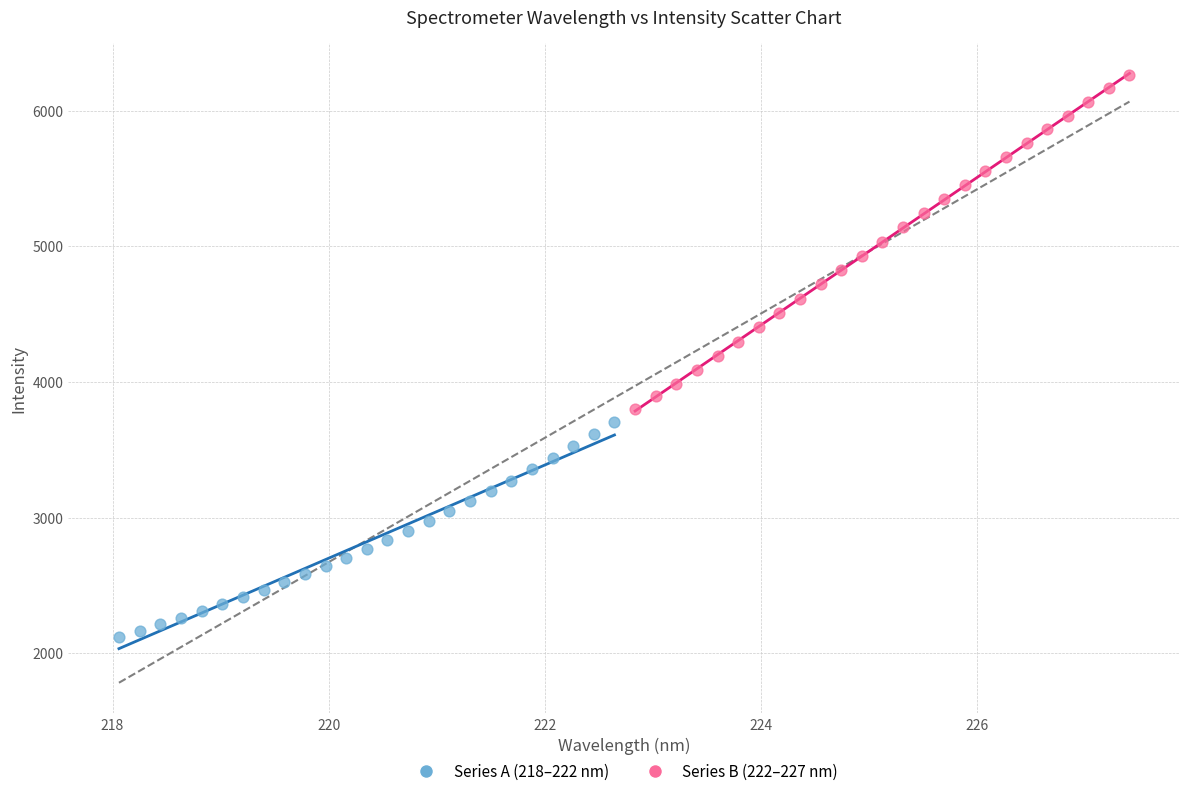

Which series has the largest Y range (max minus min)?

Series B (222–227 nm)